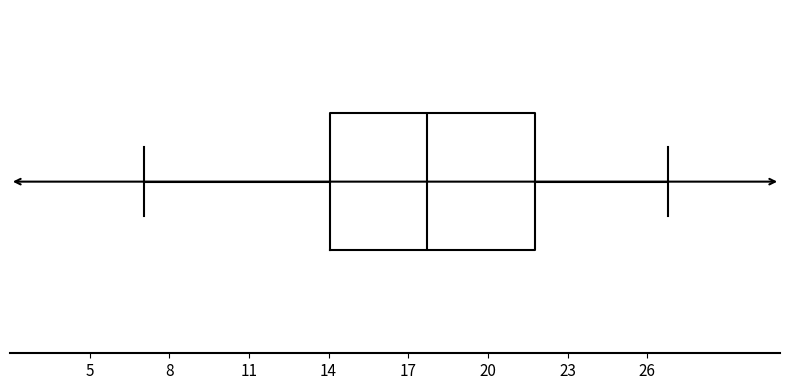

Transcribe this box plot: give where the median line is, the range the box spans, and where the two whiskers end, as read against the x-axis. The values are not printed on the chart, so give them approximately, as read against the axis.

median 17.5, box 14.0 to 22.0, whiskers 7.0 to 27.0